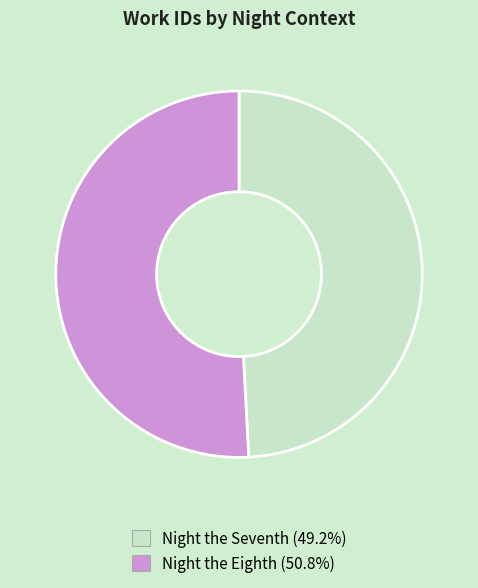

Does any single category account for the majority?

Yes